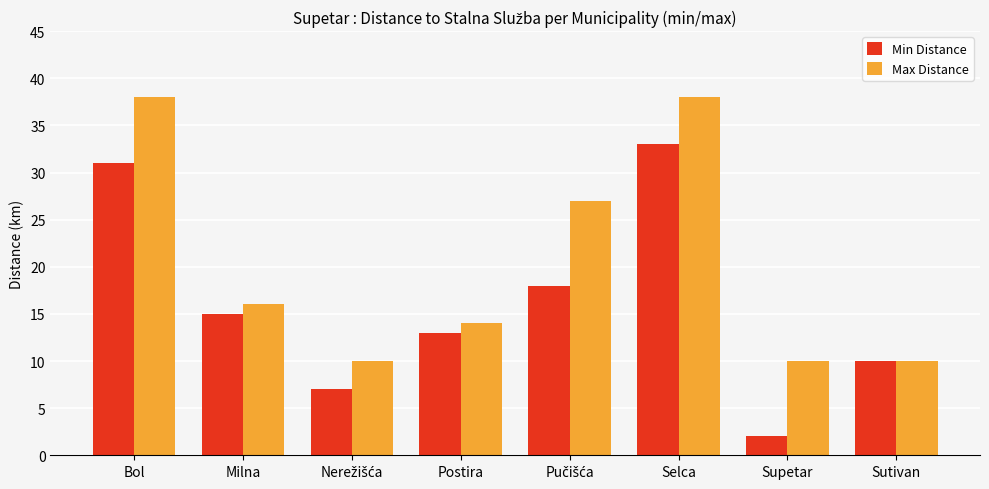

Reading right to left, what are all the values shown in this chart?

Min Distance: 10	2	33	18	13	7	15	31
Max Distance: 10	10	38	27	14	10	16	38